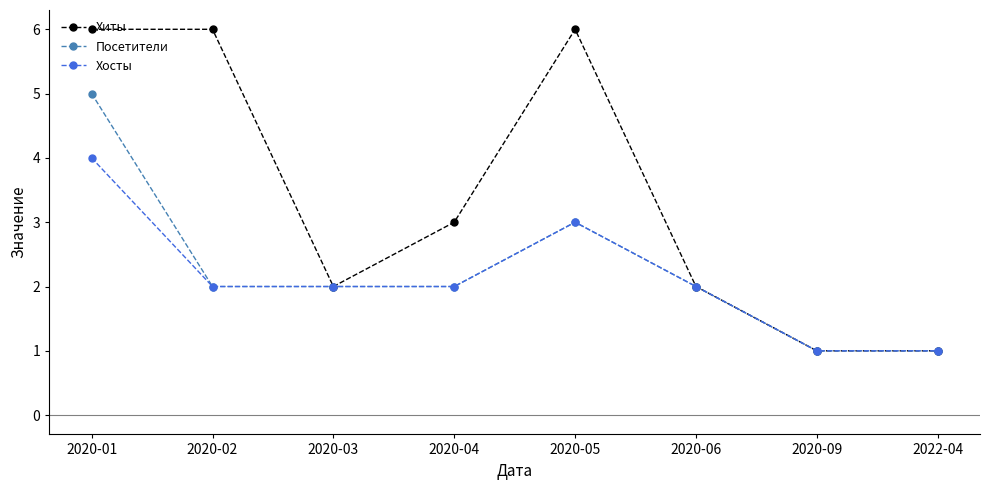

True or false: Хиты has more than 2 interior local peaks.

False